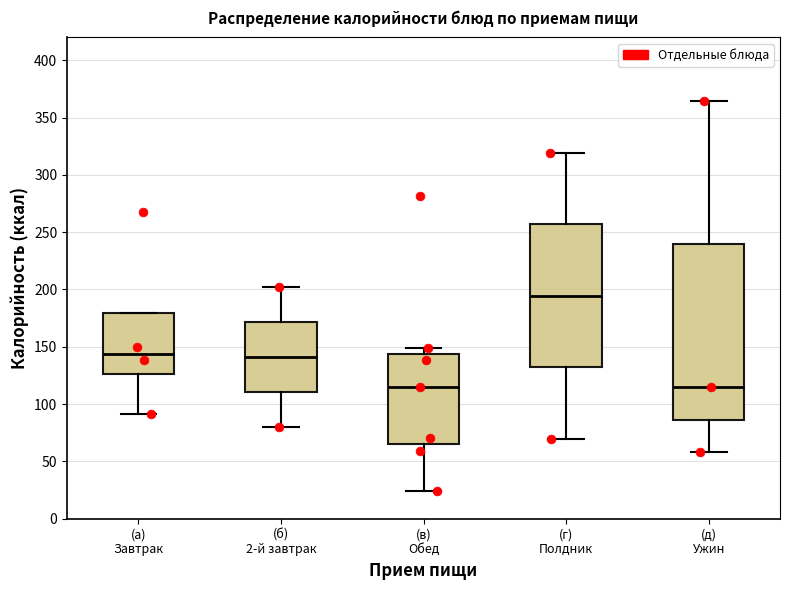

Where is the lower edge of the box for (д) Ужин on the y-axis? The values are not printed on the chart, so give them approximately, as read against the axis.

85